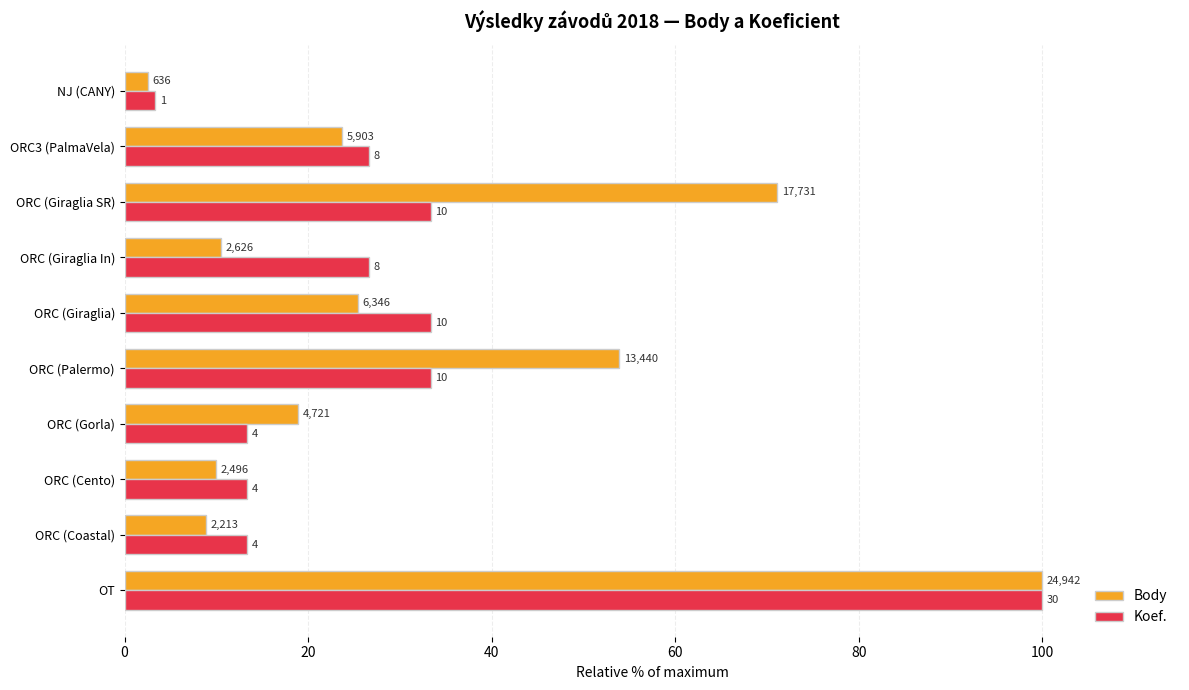

Which series has the largest total across all categories?

Body